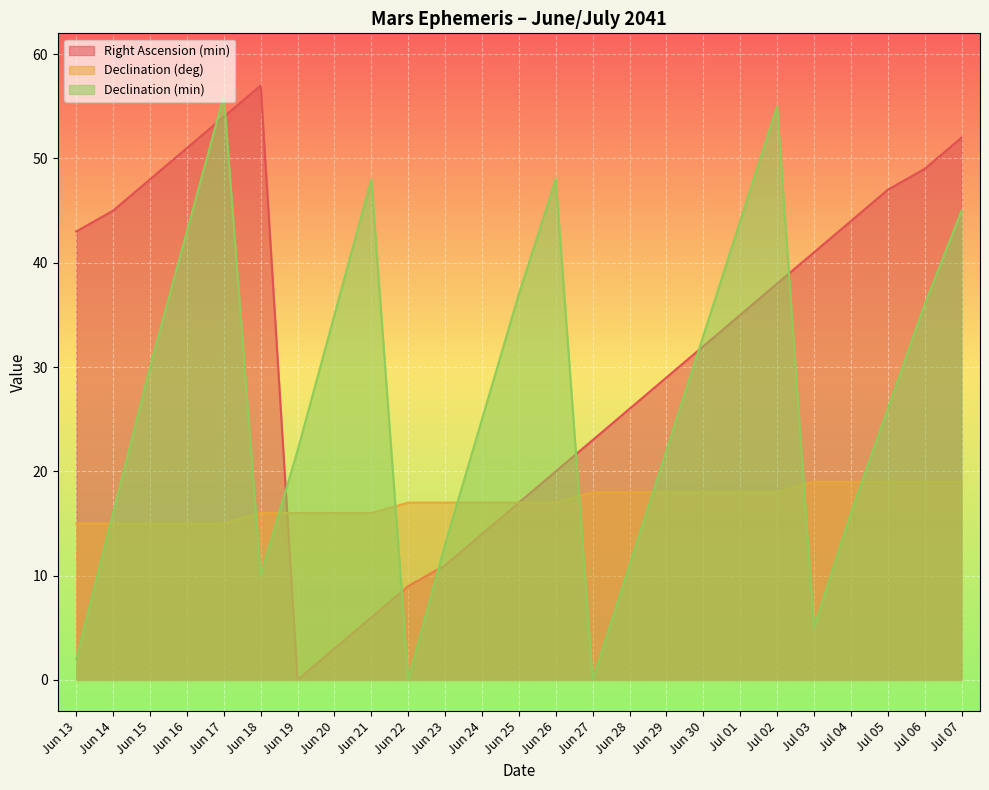

At which category does Right Ascension (min) reach its first local peak?

Jun 18